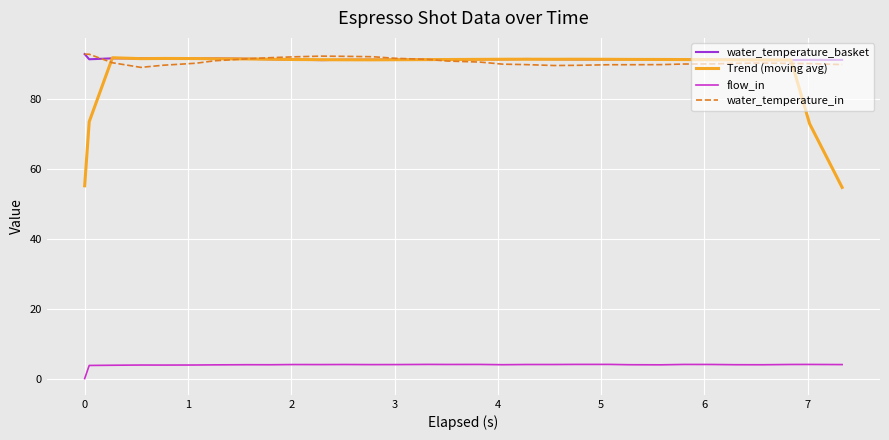

True or false: flow_in and water_temperature_basket intersect in this chart.

False